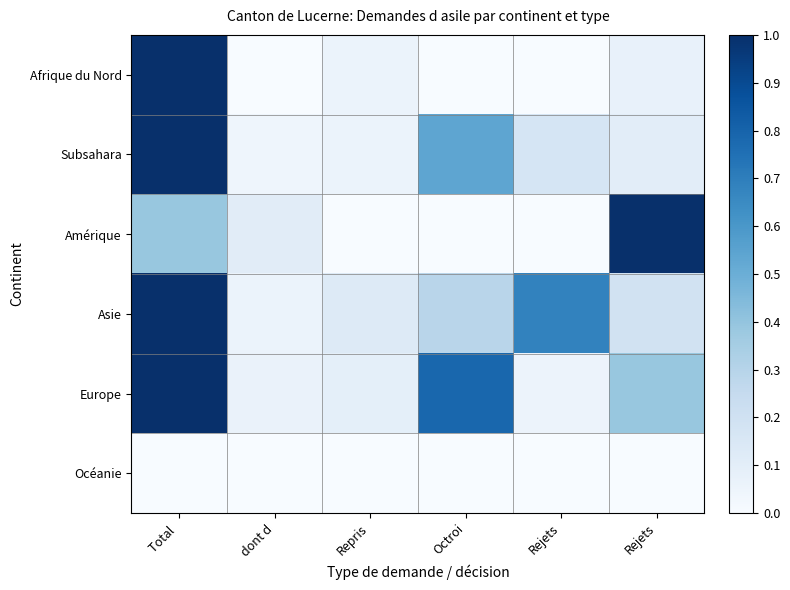

Reading left to right, extract all data points from this chart.

Afrique du Nord: Total =1.0	dont d=0.0	Repris=0.1	Octroi=0.0	Rejets=0.0	Rejets=0.1
Subsahara: Total =1.0	dont d=0.0	Repris=0.1	Octroi=0.5	Rejets=0.2	Rejets=0.1
Amérique: Total =0.4	dont d=0.1	Repris=0.0	Octroi=0.0	Rejets=0.0	Rejets=1.0
Asie: Total =1.0	dont d=0.1	Repris=0.1	Octroi=0.3	Rejets=0.7	Rejets=0.2
Europe: Total =1.0	dont d=0.1	Repris=0.1	Octroi=0.8	Rejets=0.1	Rejets=0.4
Océanie: Total =0.0	dont d=0.0	Repris=0.0	Octroi=0.0	Rejets=0.0	Rejets=0.0